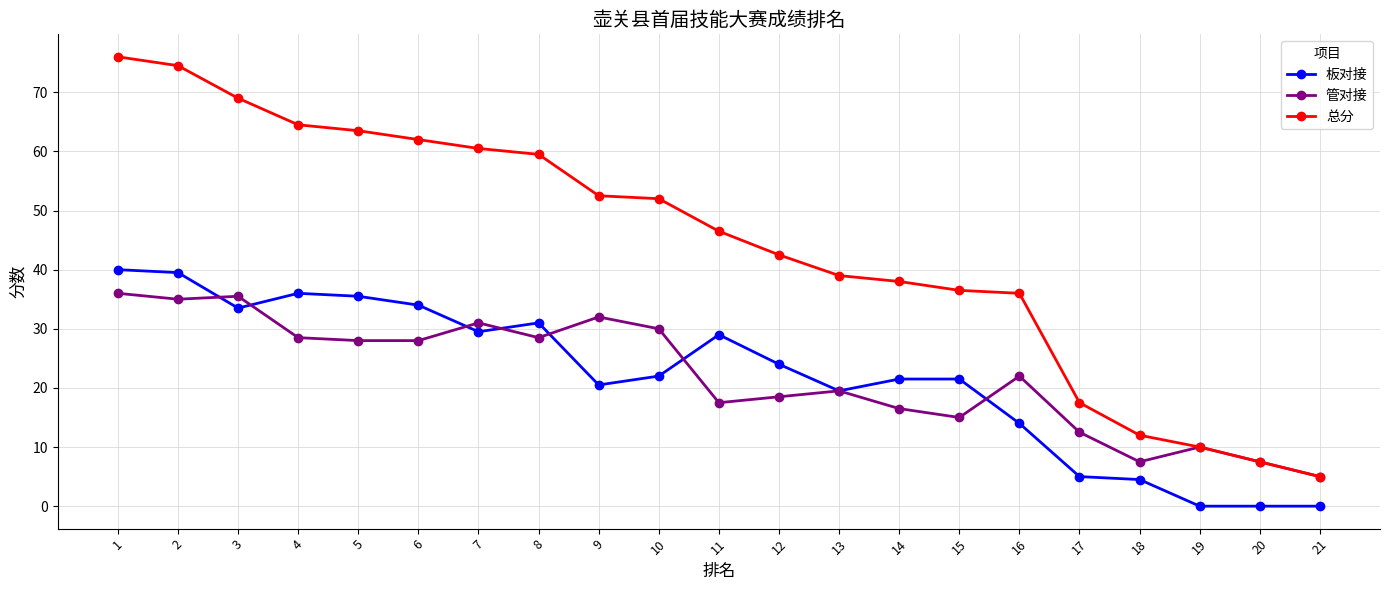

What is the difference between the 板对接 values at 2 and 20?

39.5